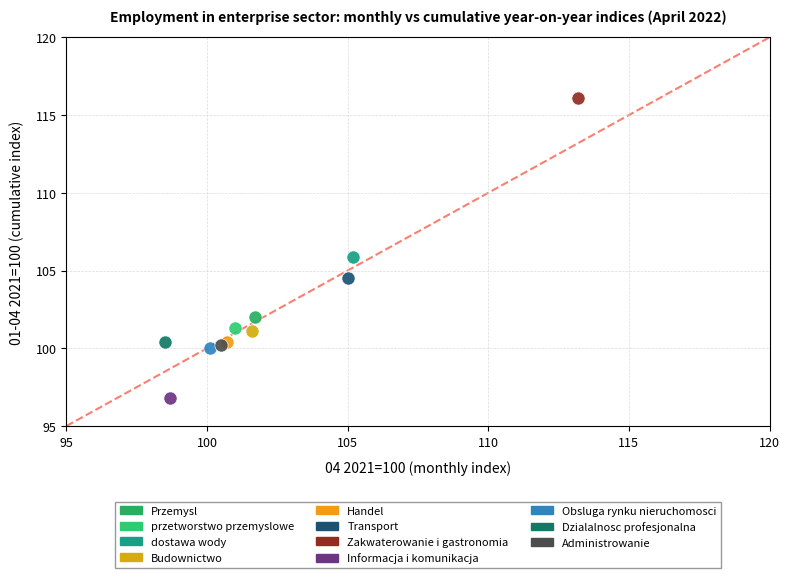

What are all the series names shown in the legend?

Przemysl, przetworstwo przemyslowe, dostawa wody, Budownictwo, Handel, Transport, Zakwaterowanie i gastronomia, Informacja i komunikacja, Obsluga rynku nieruchomosci, Dzialalnosc profesjonalna, Administrowanie